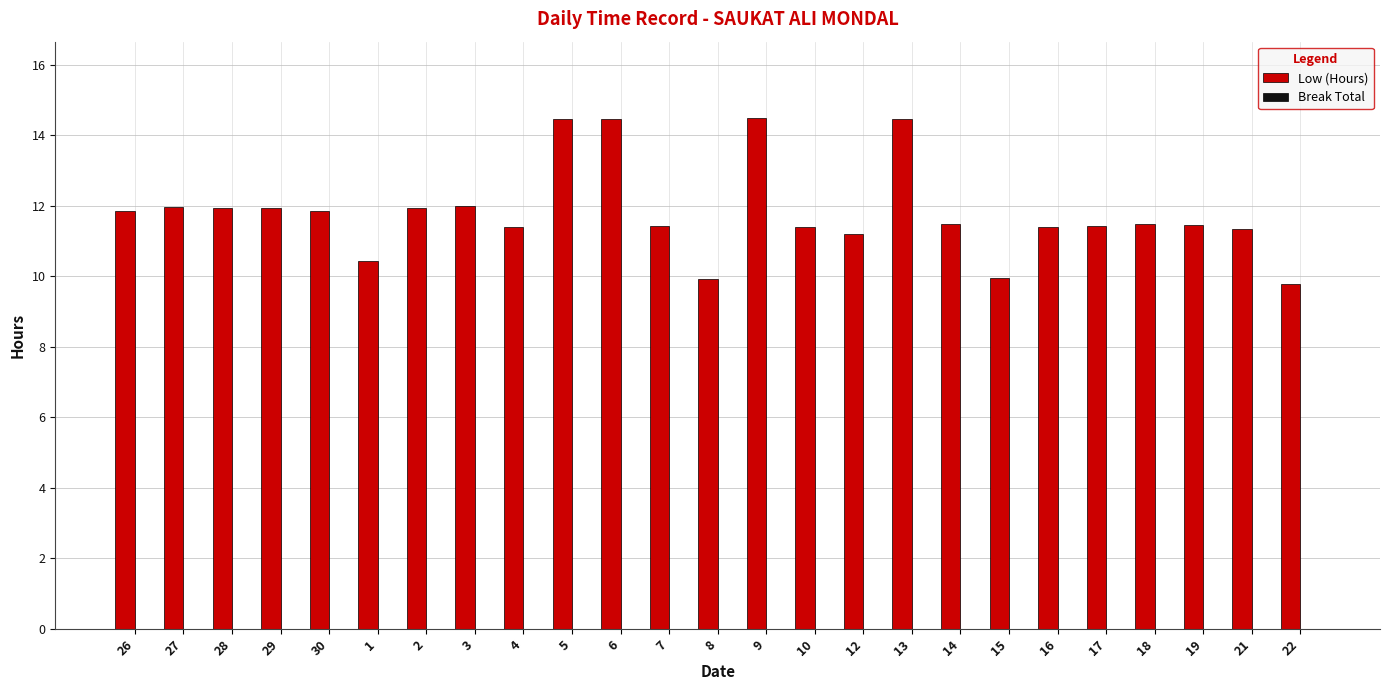

What is the sum of the values at 6 and 5?

28.9